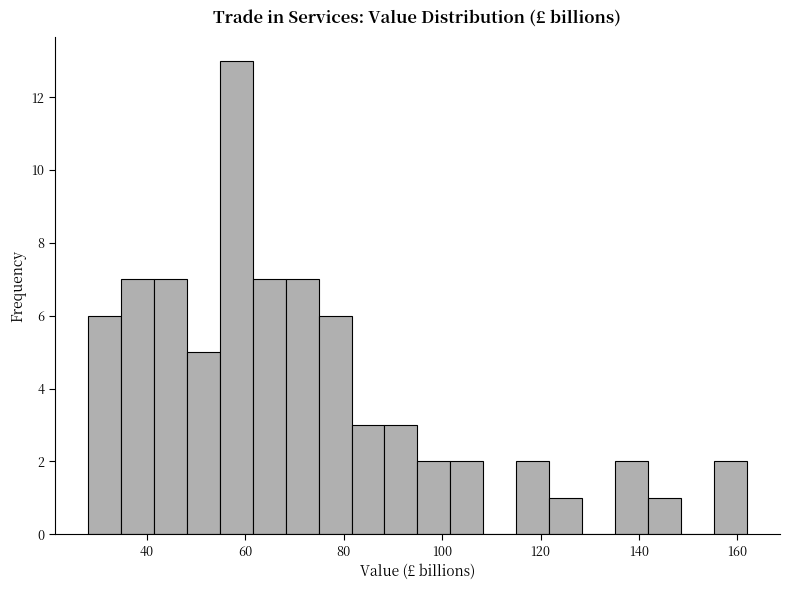

Around what value on the x-axis is the tallest bar? Give the approximate position of its centre, as read against the axis.

58